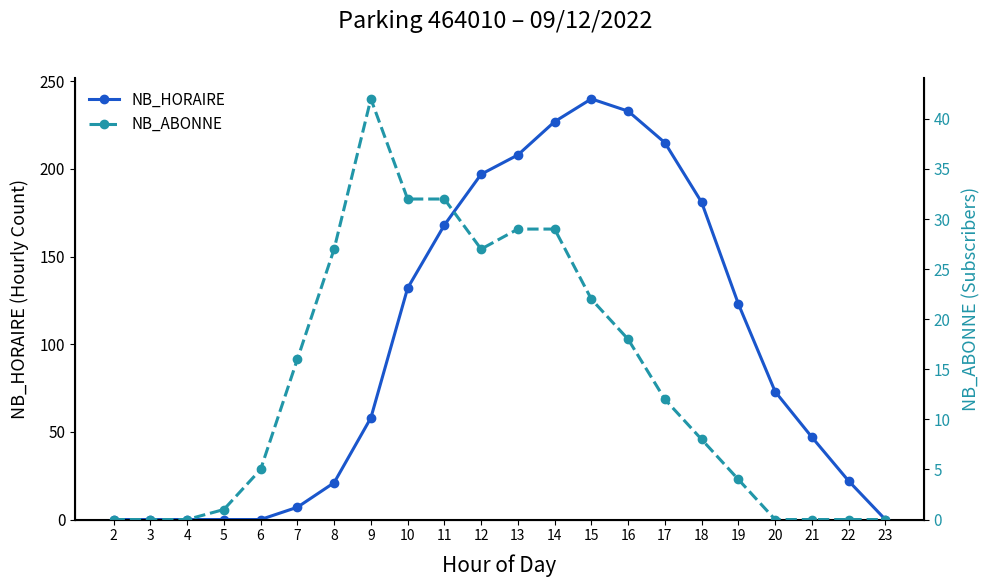

List the series in order of their peak value, highest first.

NB_HORAIRE, NB_ABONNE